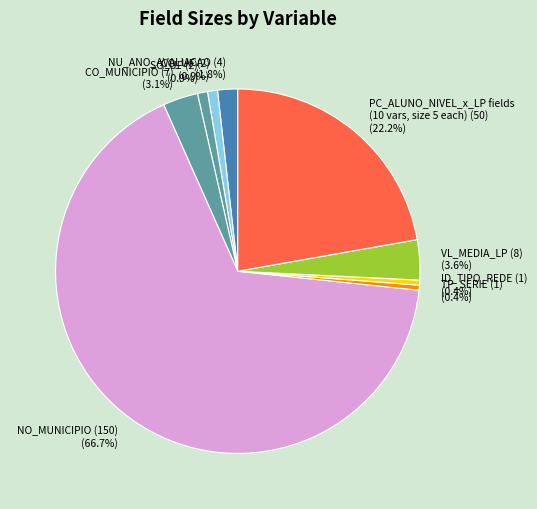

Does NO_MUNICIPIO (150) (66.7%) account for over 50% of the chart?

Yes